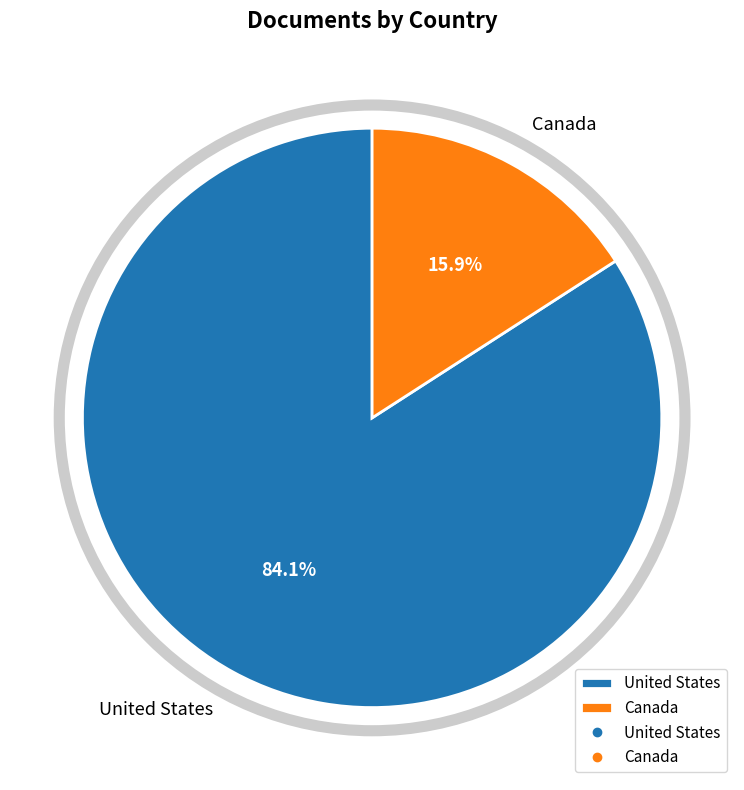

The United States slice represents 75% of the pie. True or false?

False